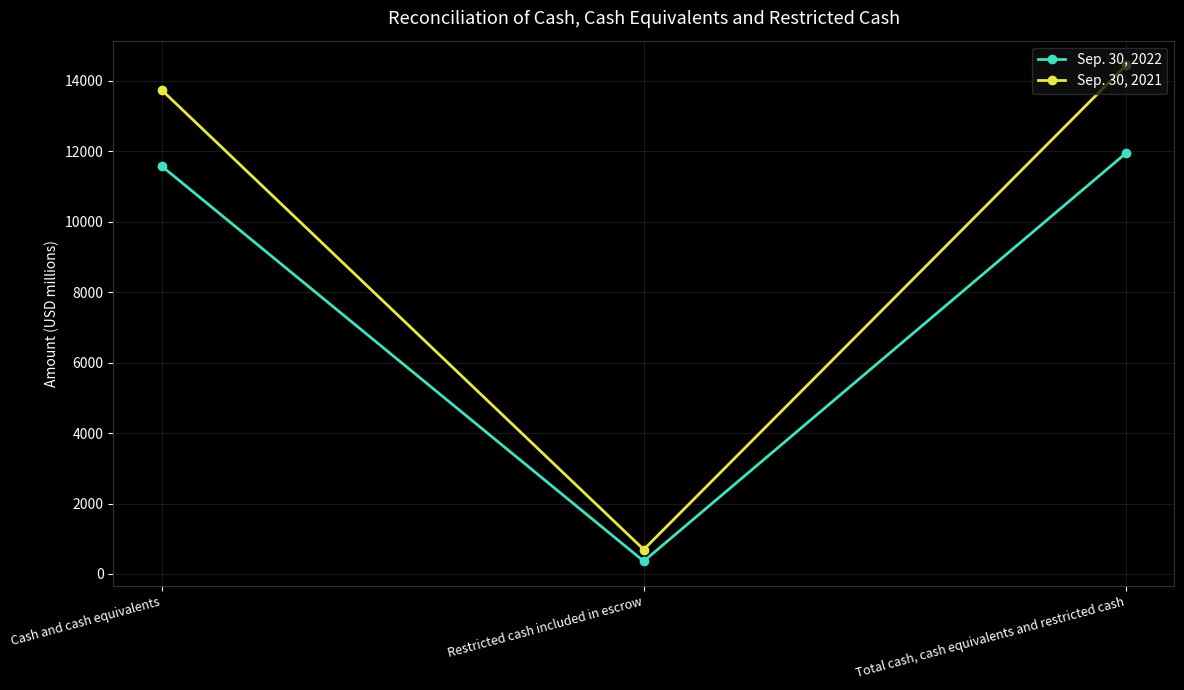

What is the maximum value shown in the chart?

14435